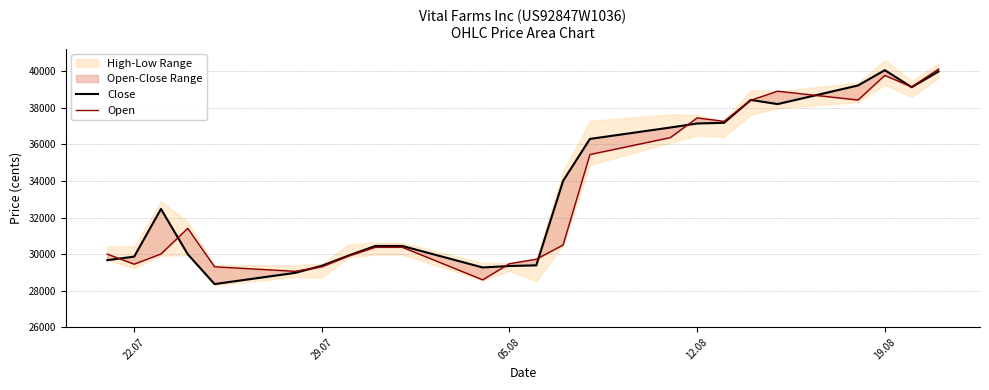

What is the difference between the highest and lowest values at 22.07?

329